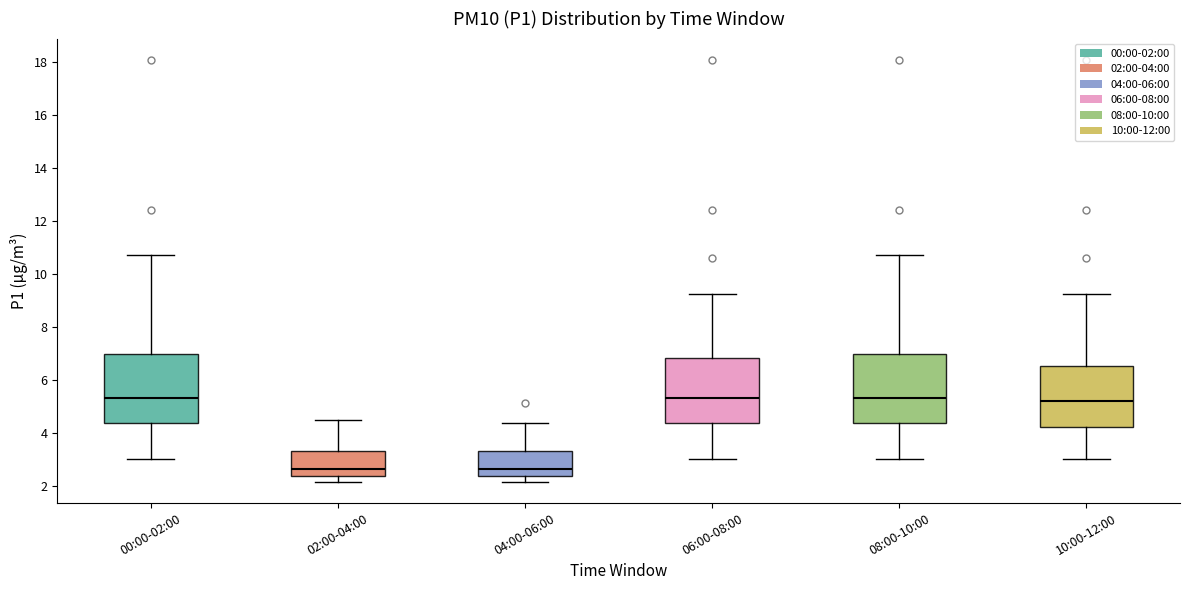

Reading left to right, transcribe this box plot: for each box, give where its median line is, the range the box spans, and where its two whiskers end, as read against the y-axis. The values are not printed on the chart, so give them approximately, as read against the axis.

00:00-02:00: median 5.4, box 4.4 to 7.0, whiskers 3.0 to 10.8
02:00-04:00: median 2.6, box 2.4 to 3.4, whiskers 2.2 to 4.6
04:00-06:00: median 2.6, box 2.4 to 3.4, whiskers 2.2 to 4.4
06:00-08:00: median 5.4, box 4.4 to 6.8, whiskers 3.0 to 9.2
08:00-10:00: median 5.4, box 4.4 to 7.0, whiskers 3.0 to 10.8
10:00-12:00: median 5.2, box 4.2 to 6.6, whiskers 3.0 to 9.2